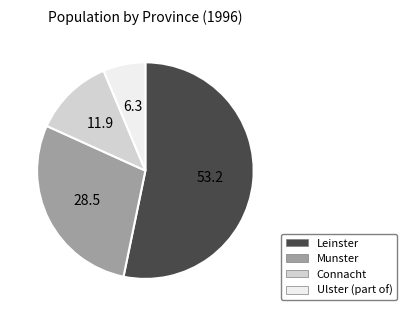

Which category has the smallest portion of the pie?

Ulster (part of)